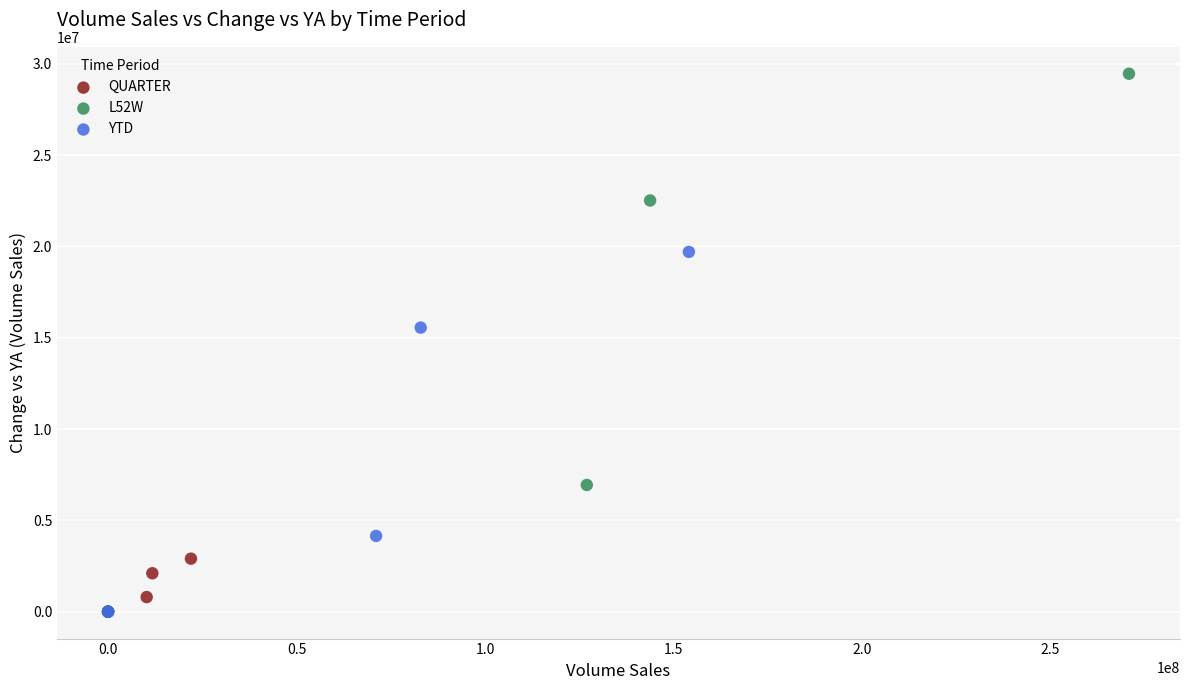

Which series contains the highest Y value?

L52W